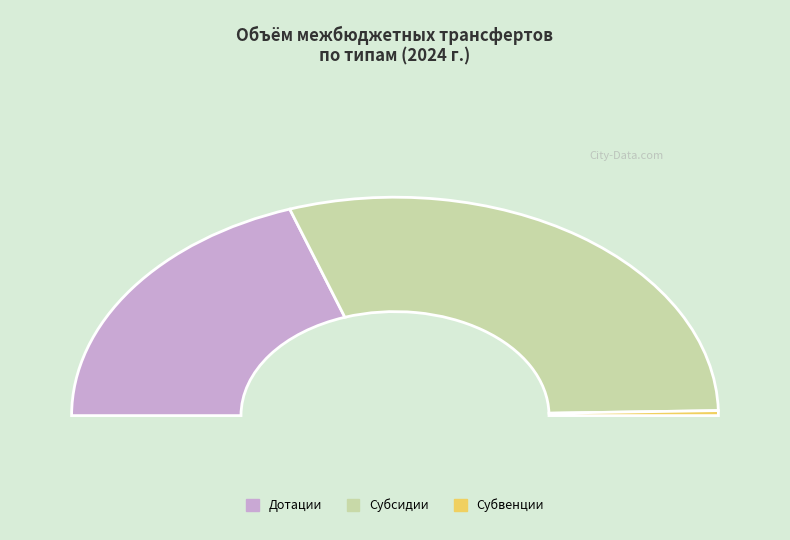

Does Дотации бюджетам
сельских поселений account for over 50% of the chart?

No